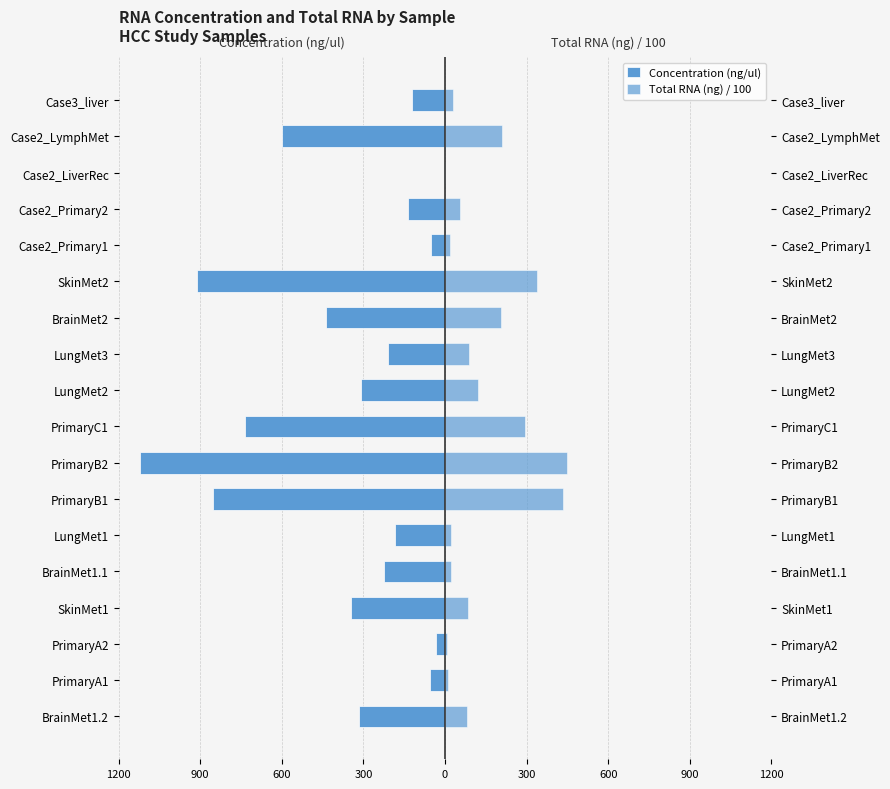

Which series has the widest spread of values?

Concentration (ng/ul)